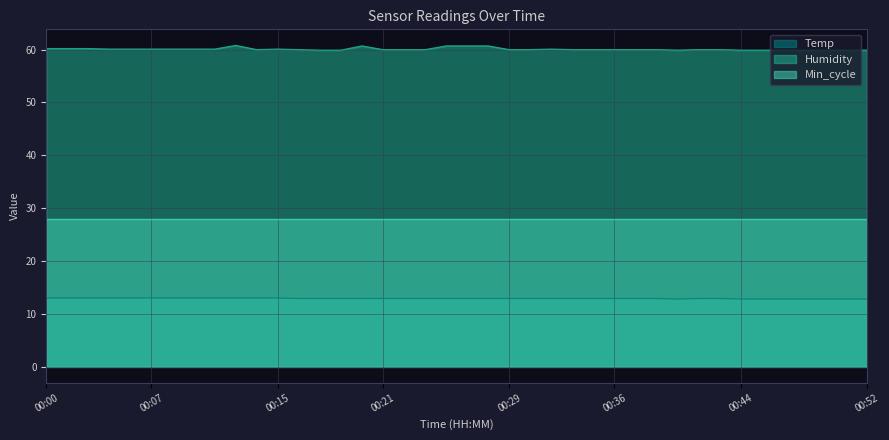

Rank the series by their maximum value, from lowest to highest.

Temp, Min_cycle, Humidity